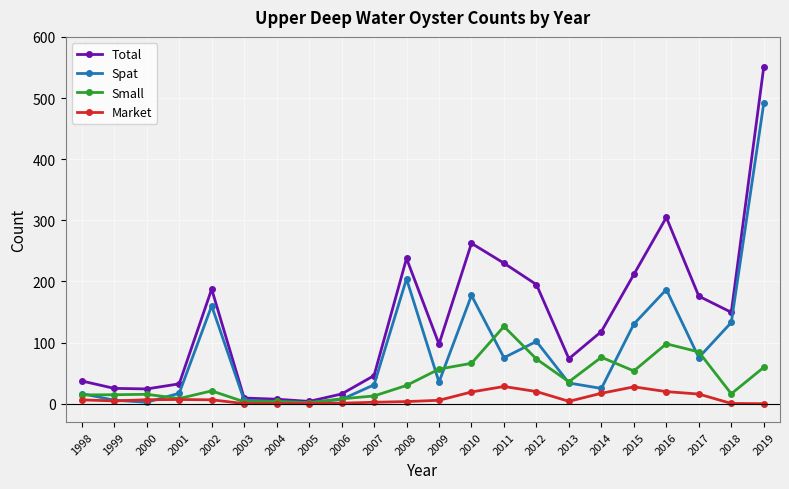

How many data points in Small are above 29?

11